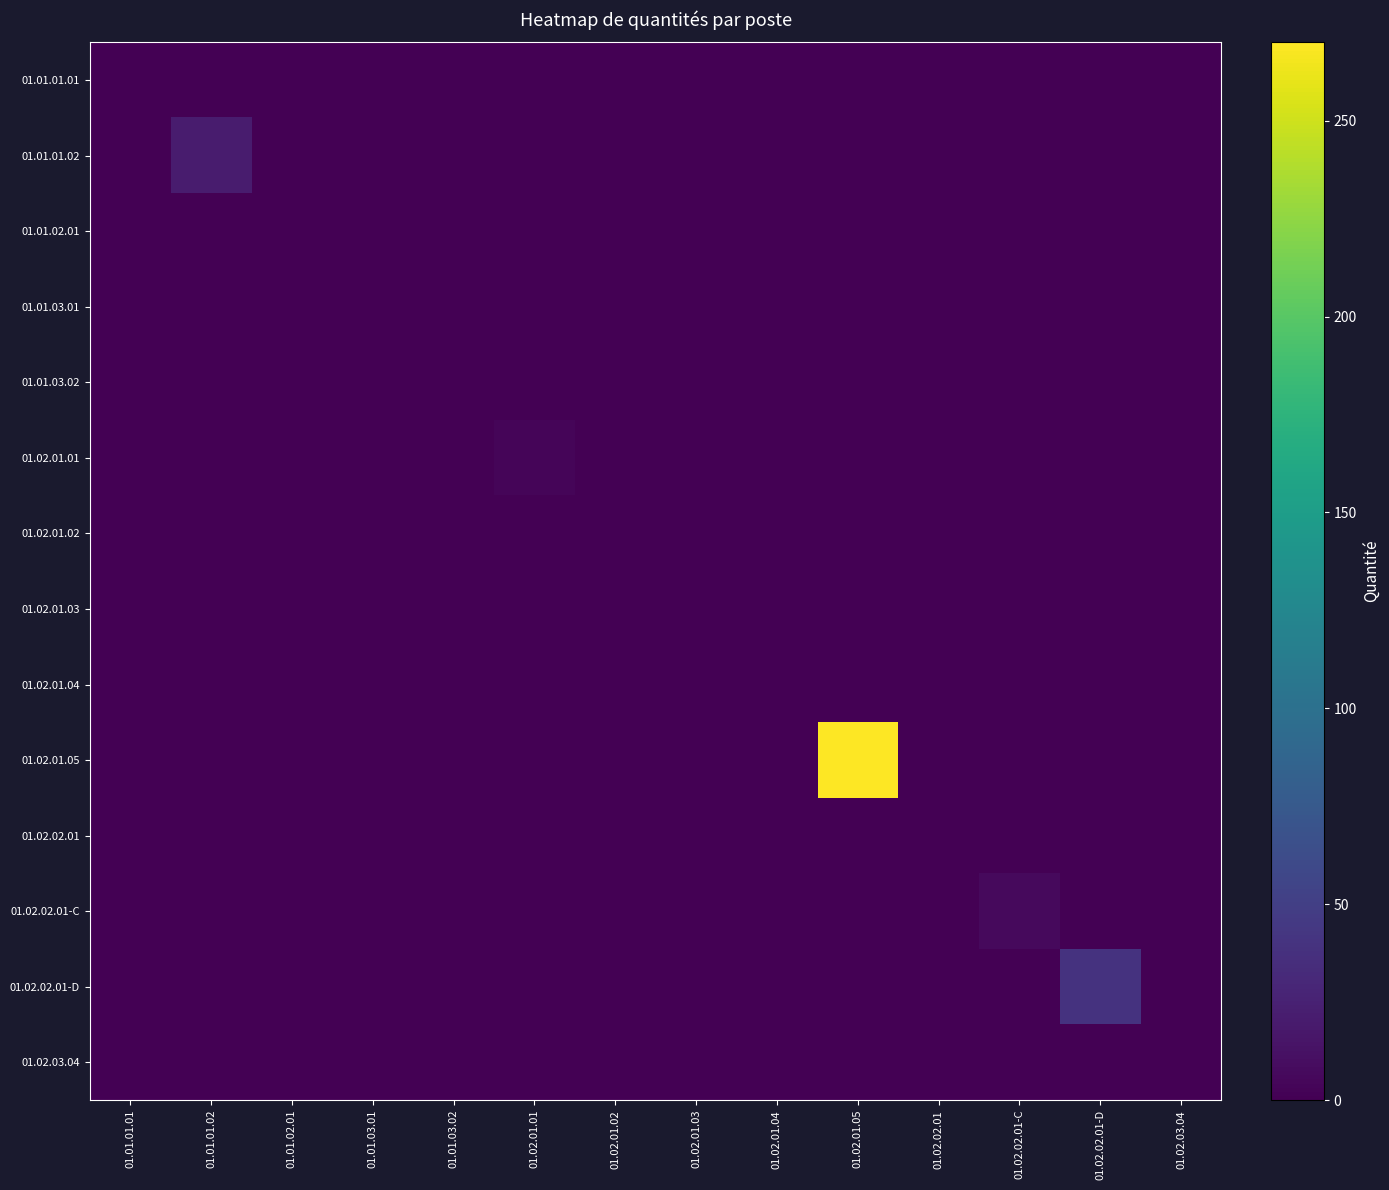

Which category has the lowest value across all series?

01.01.01.01